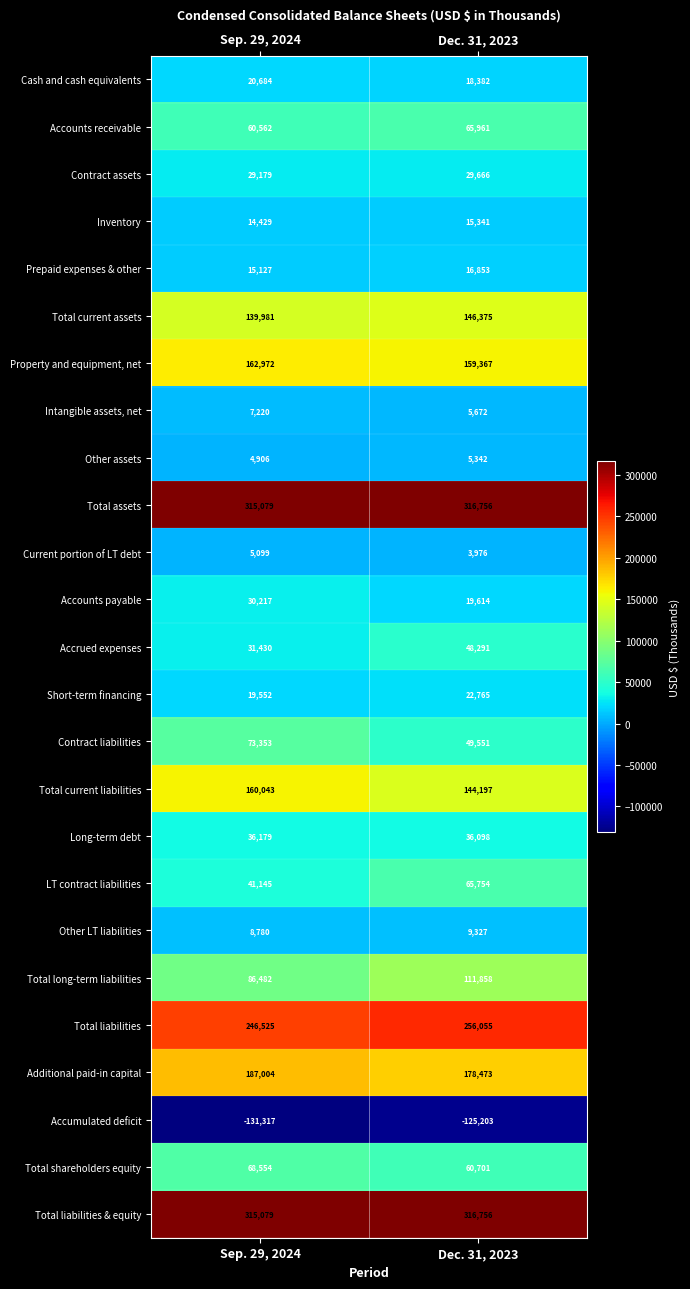

What is the total value across all series at Sep. 29, 2024?

1948264